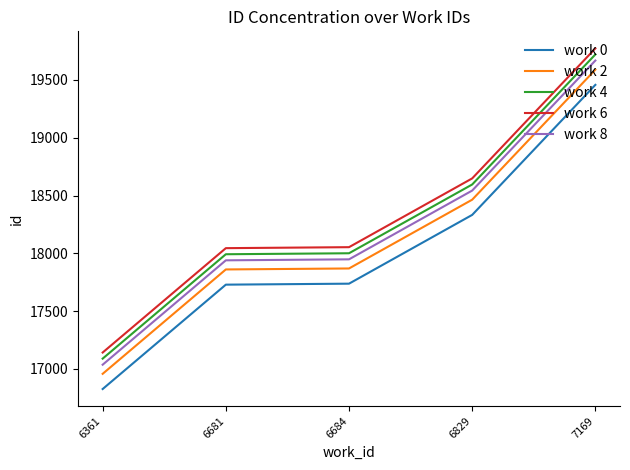

At which category is the sum across all series the highest?

7169